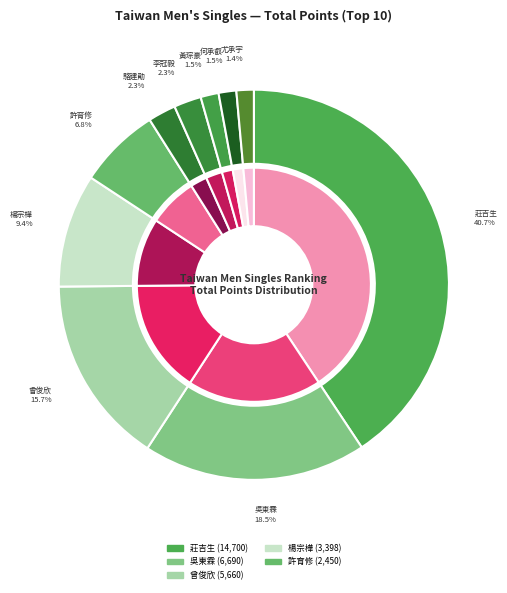

How much of the chart is everything except 駱建勛?

97.7%